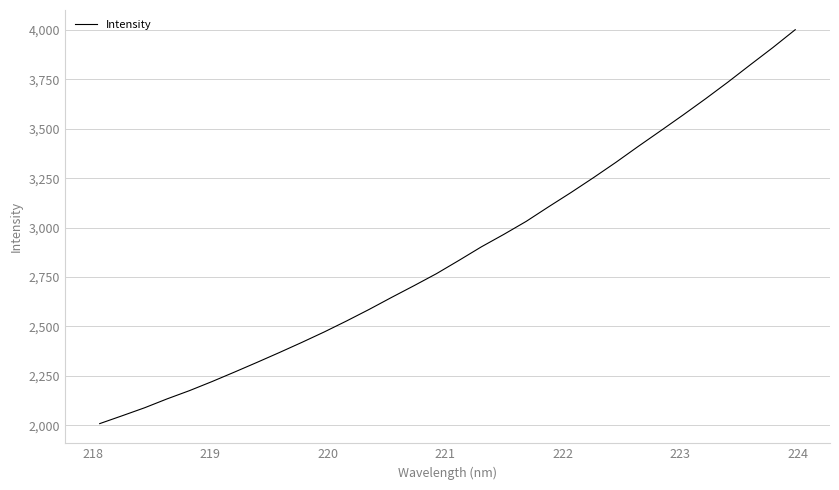

What is the smallest value displayed?

2008.2